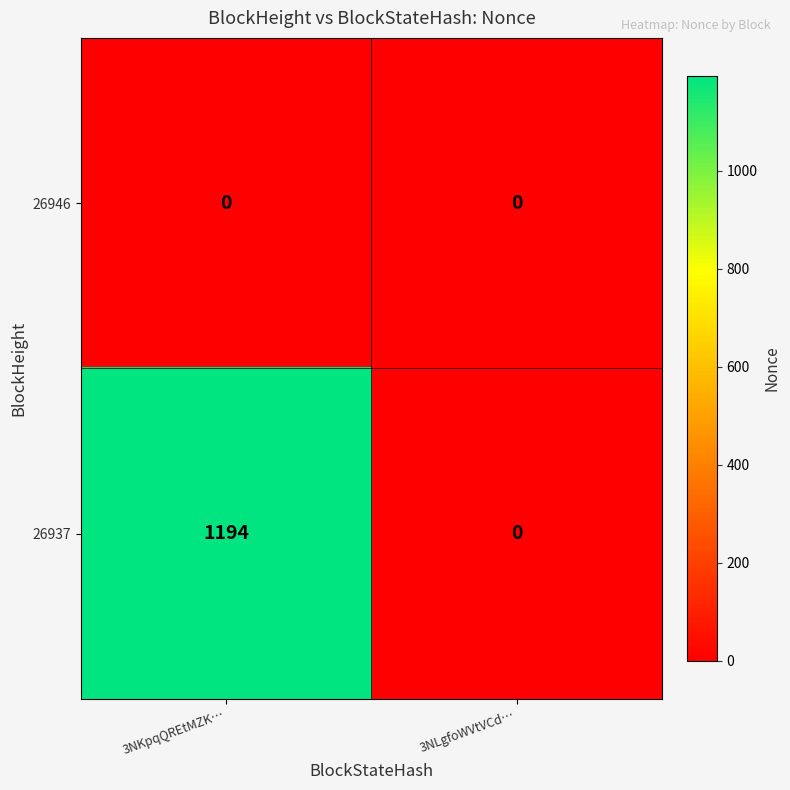

The 26946 series shows 0 at 3NLgfoWVtVCd…. True or false?

True